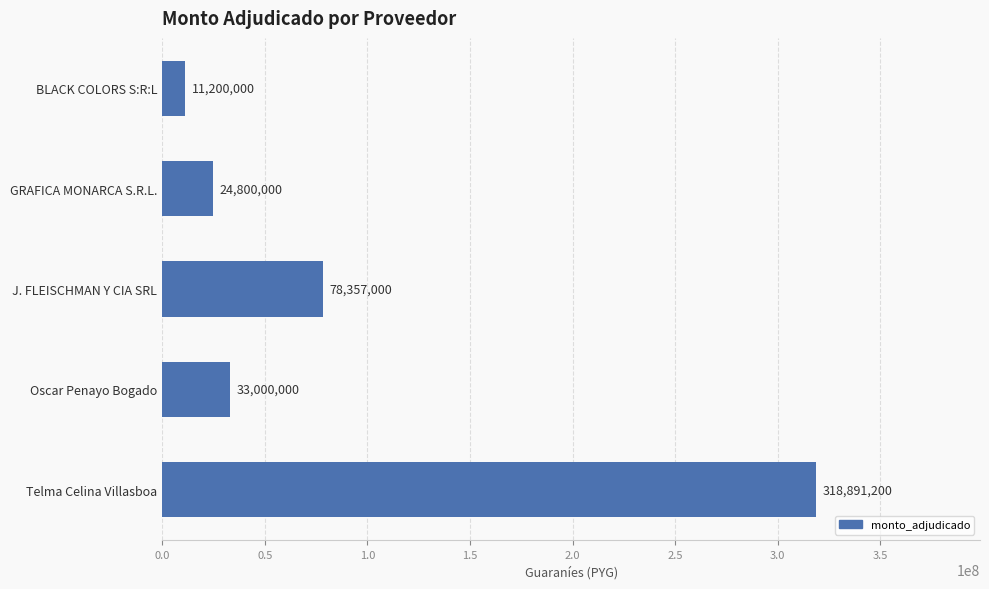

Is it true that the value at J. FLEISCHMAN Y CIA SRL is 28412105?

False